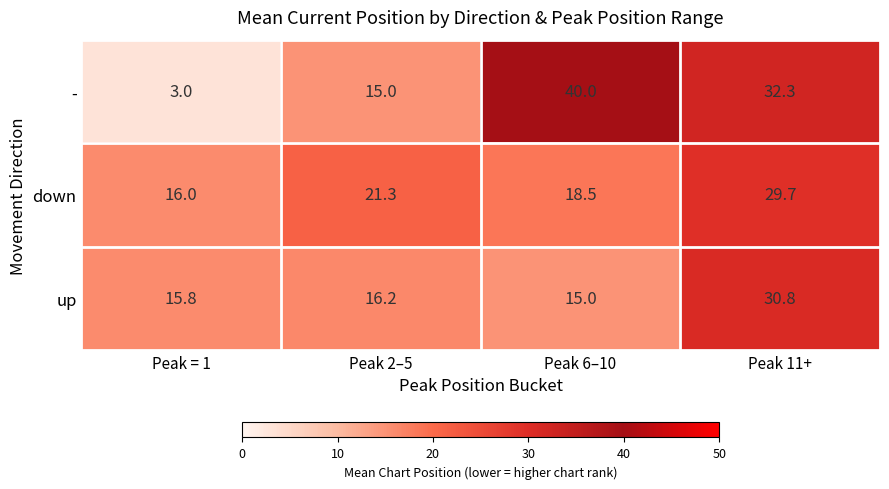

Is it true that down equals 18.5 at Peak 6–10?

True